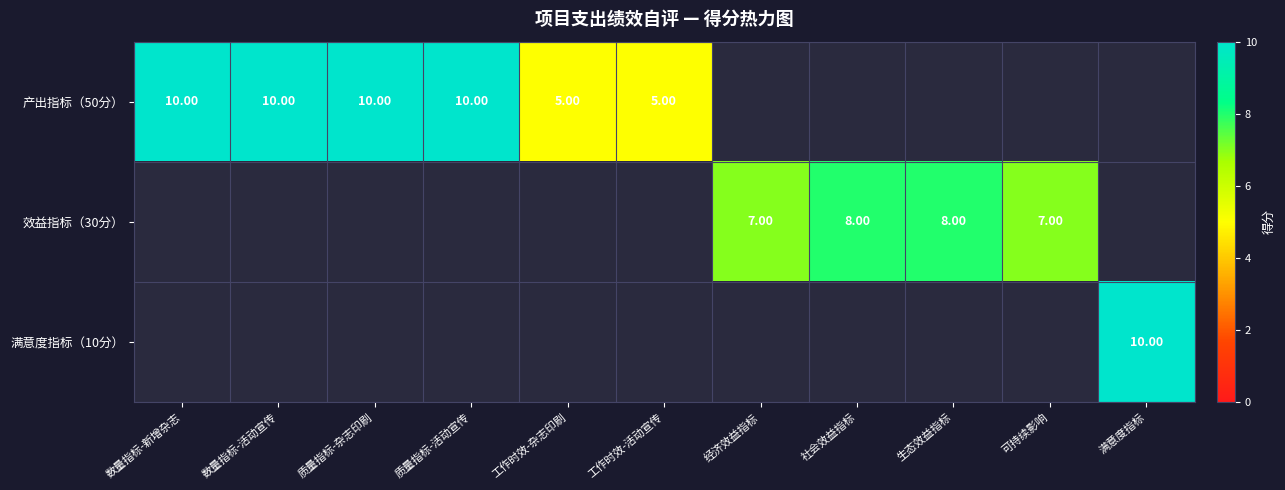

Which series has the widest spread of values?

产出指标（50分）